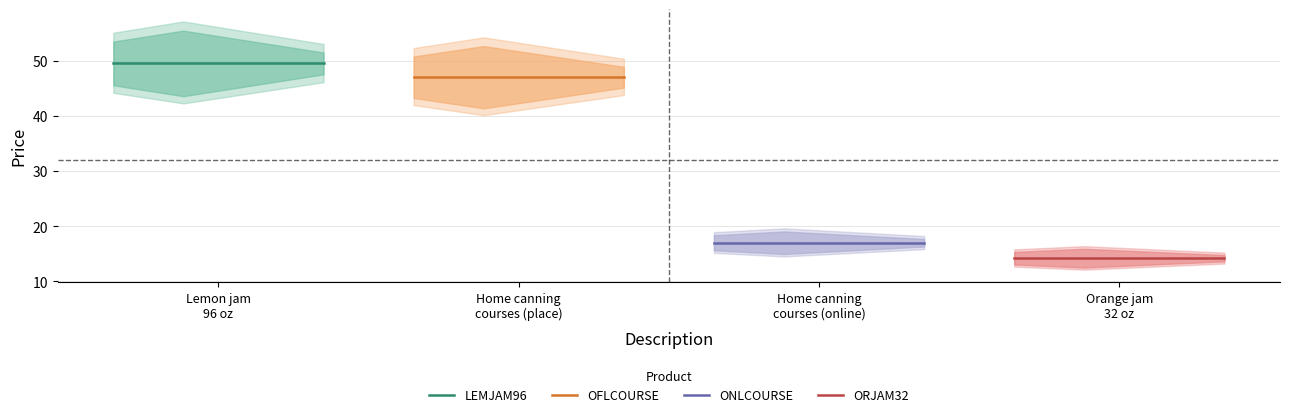

Count the number of data series in this chart.

4